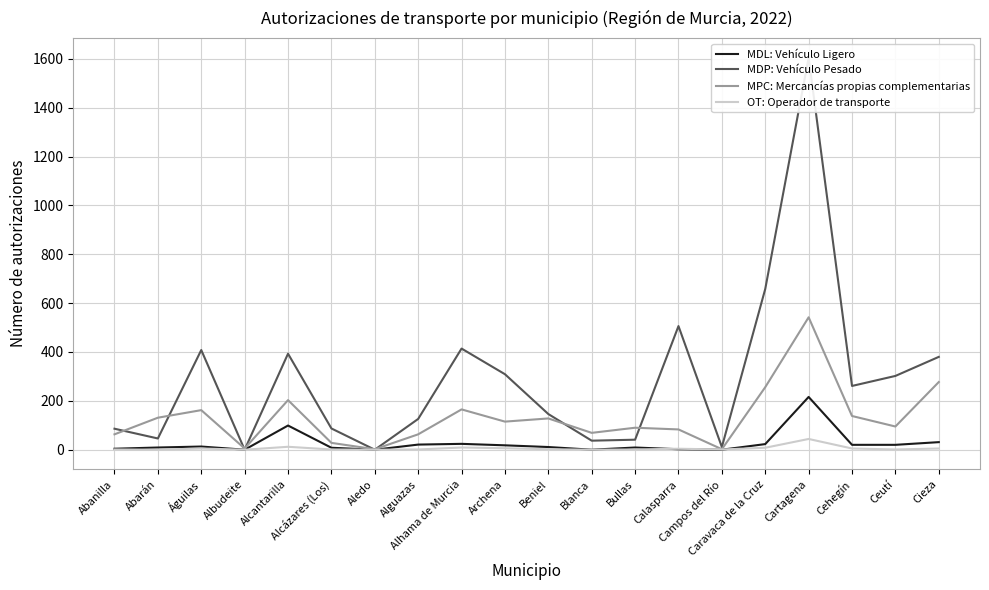

At which category does the chart reach its peak across all series?

Cartagena